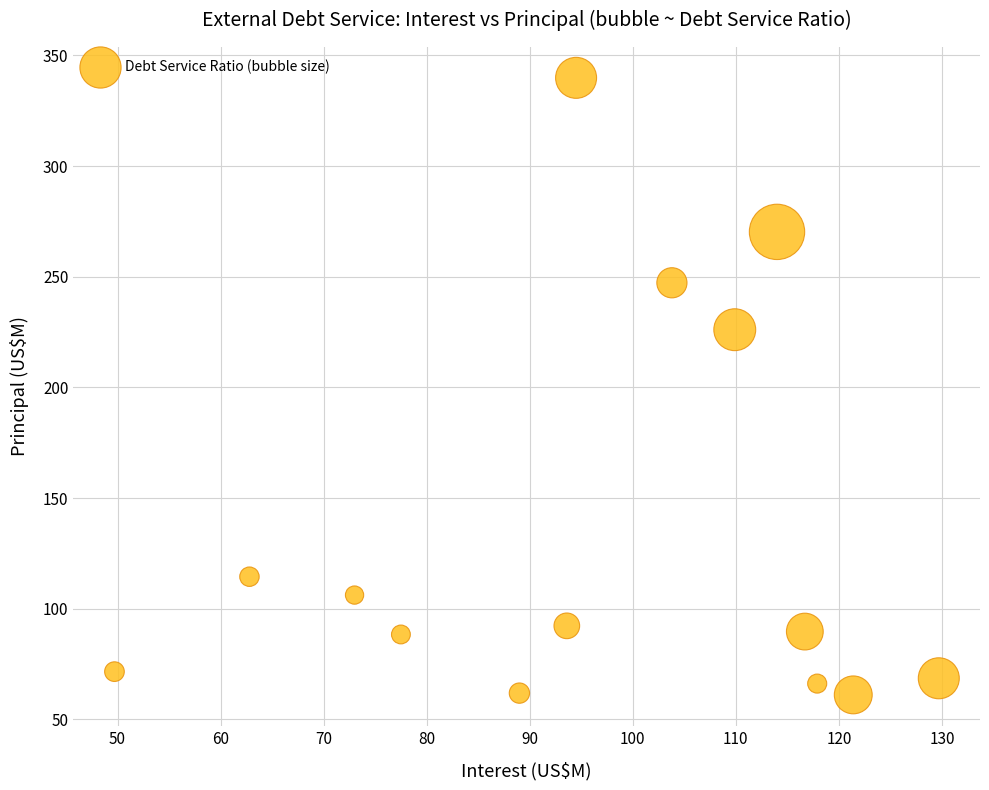

What is the range of Y values (max minus min)?

278.8